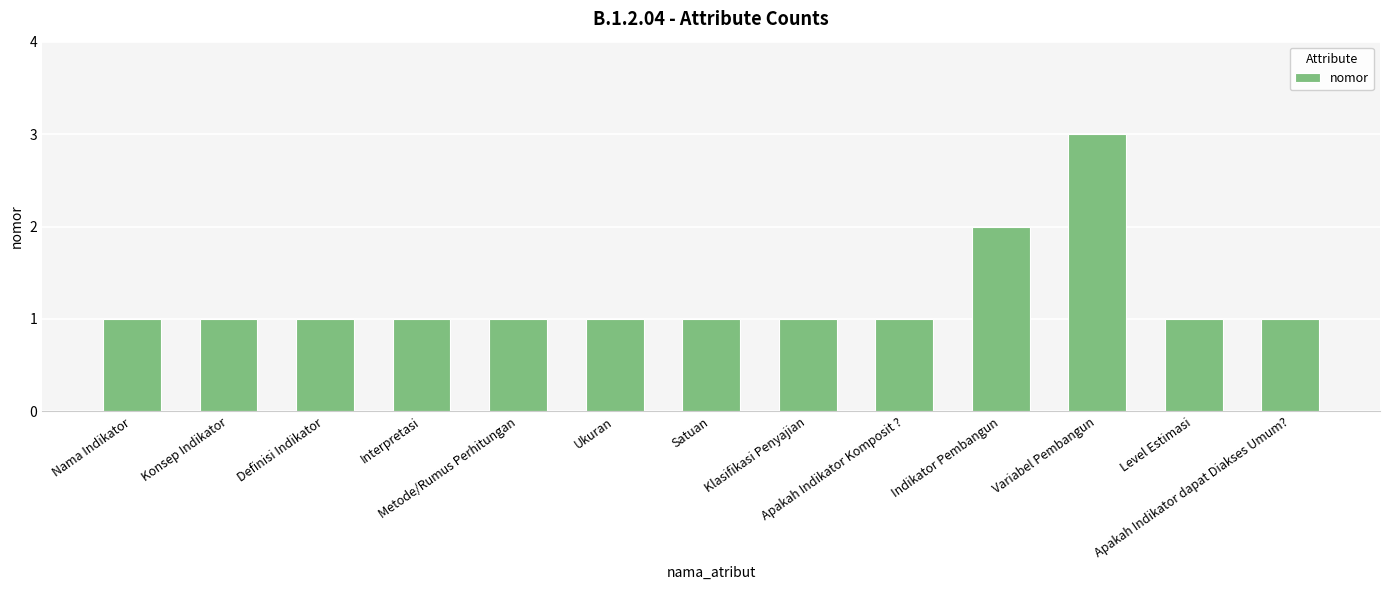

What is the minimum value shown in the chart?

1